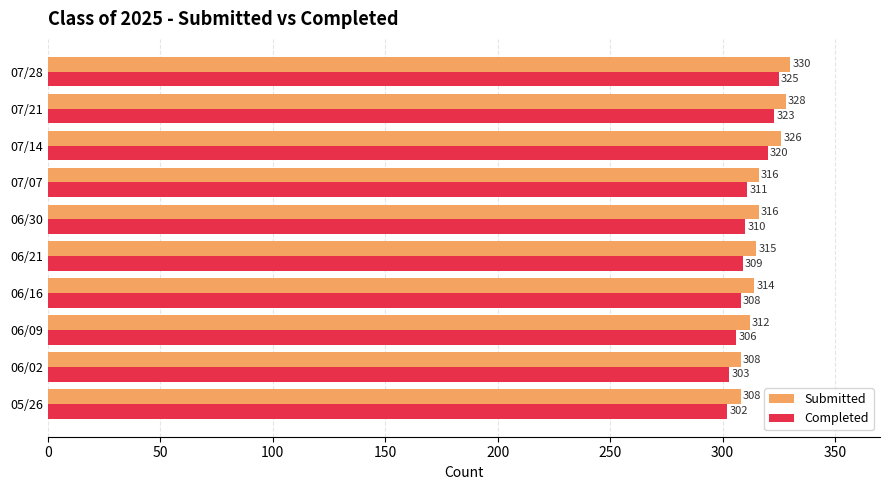

The value of Completed at 07/14 is 186. True or false?

False